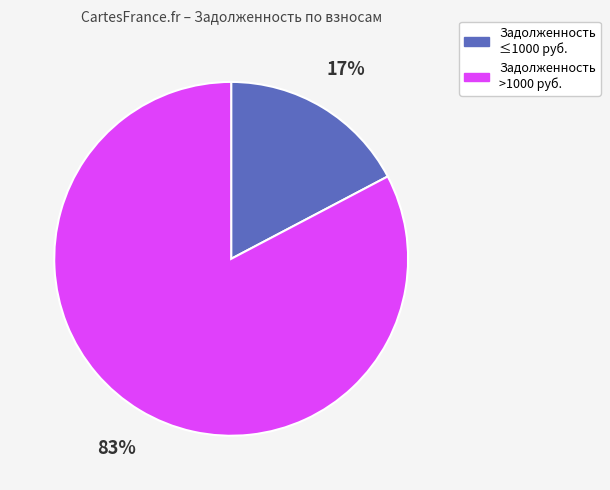

Does any single category account for the majority?

Yes